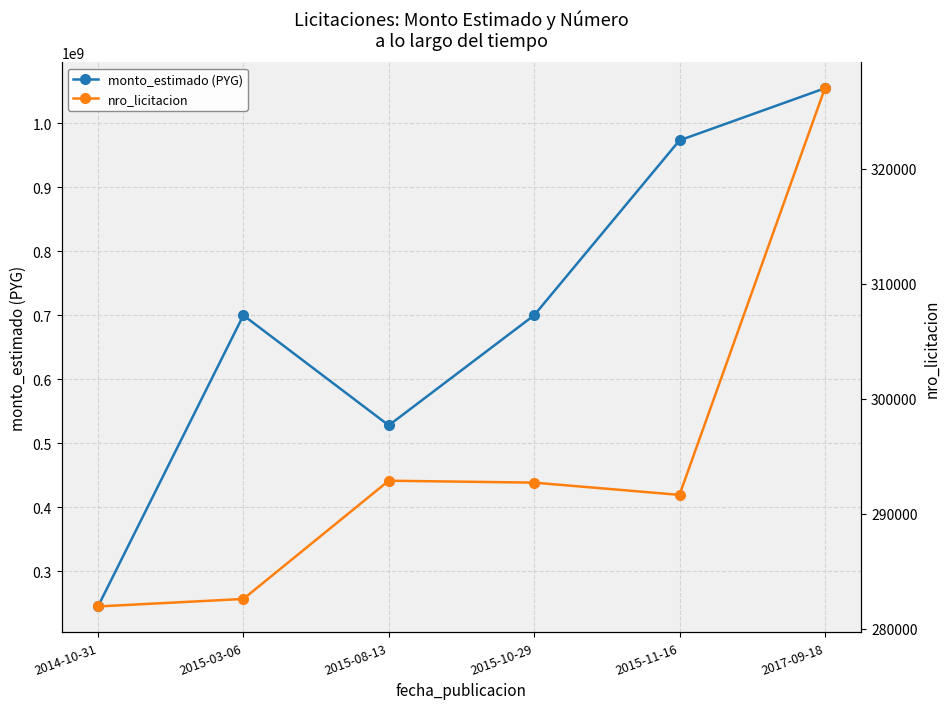

Reading left to right, extract all data points from this chart.

monto_estimado (PYG): 245000000	700000000	528000000	700000000	973345200	1054752300
nro_licitacion: 281924	282576	292866	292700	291633	327015